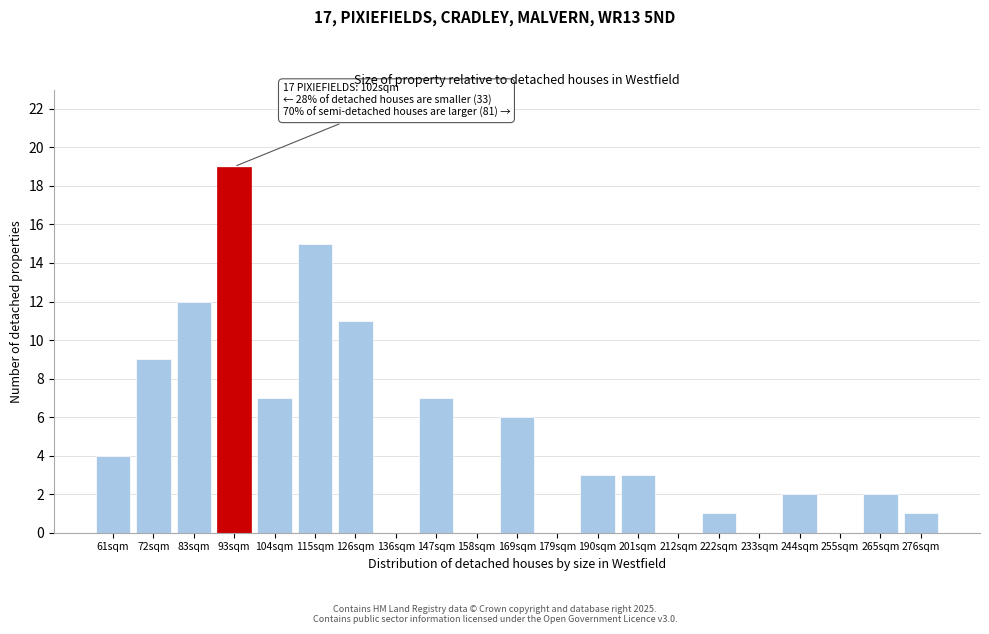

Reading left to right, extract all data points from this chart.

61sqm=4	72sqm=9	83sqm=12	93sqm=19	104sqm=7	115sqm=15	126sqm=11	136sqm=0	147sqm=7	158sqm=0	169sqm=6	179sqm=0	190sqm=3	201sqm=3	212sqm=0	222sqm=1	233sqm=0	244sqm=2	255sqm=0	265sqm=2	276sqm=1